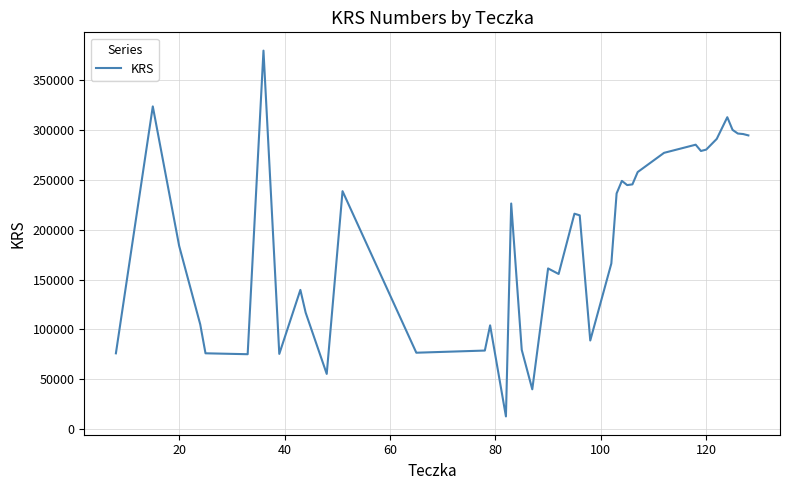

What is the minimum value shown in the chart?

12706